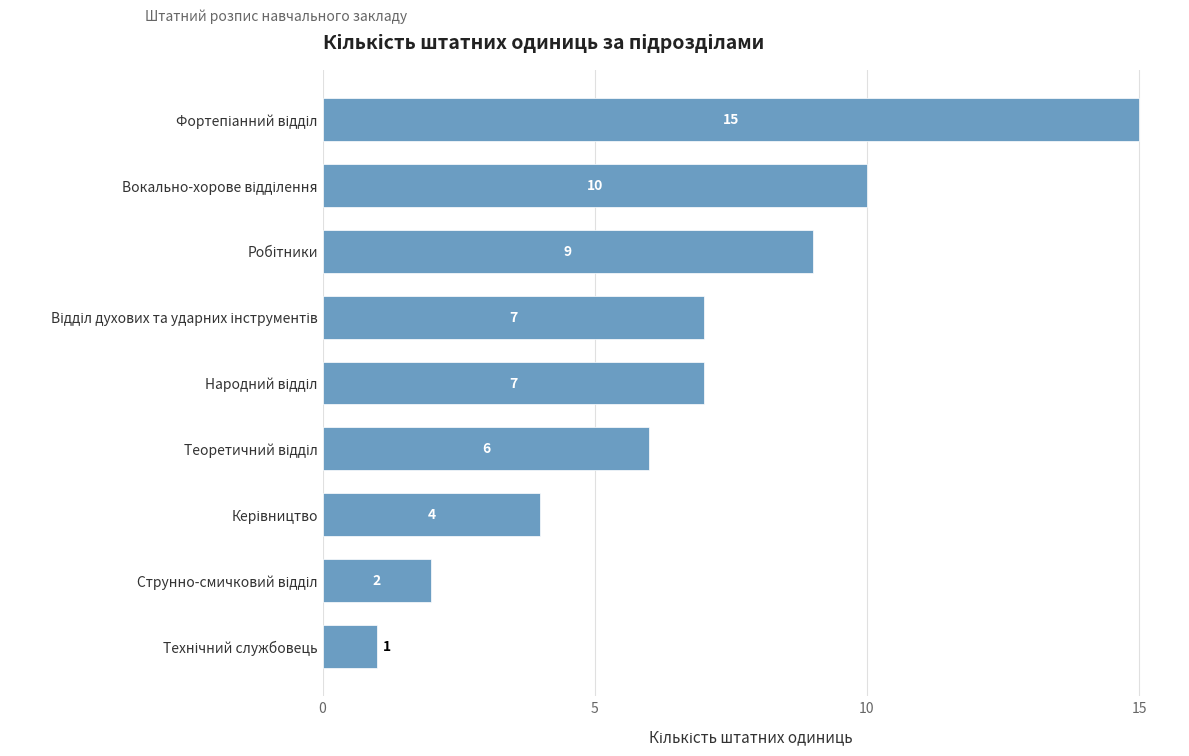

Does the chart contain stacked bars?

No